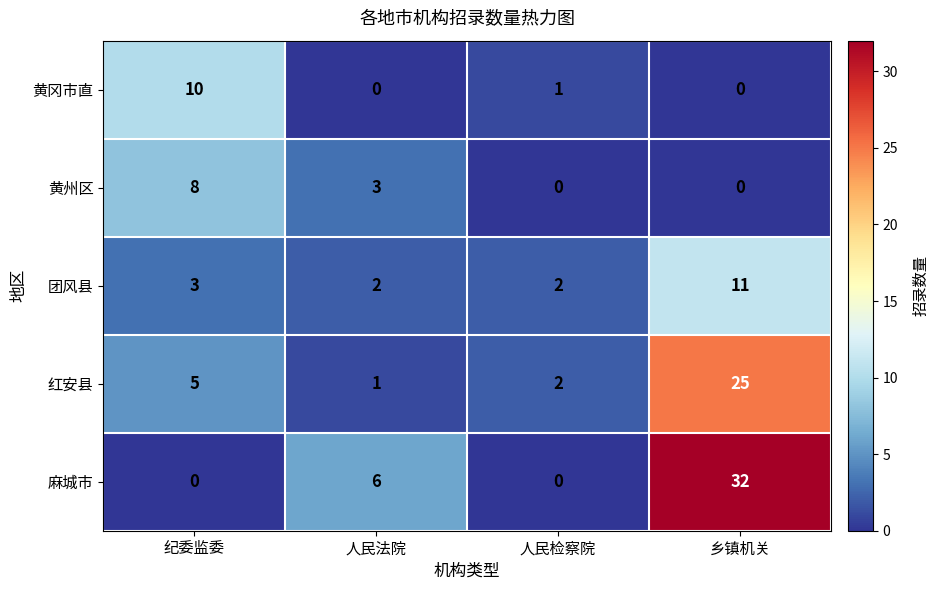

At which category is the sum across all series the highest?

乡镇机关